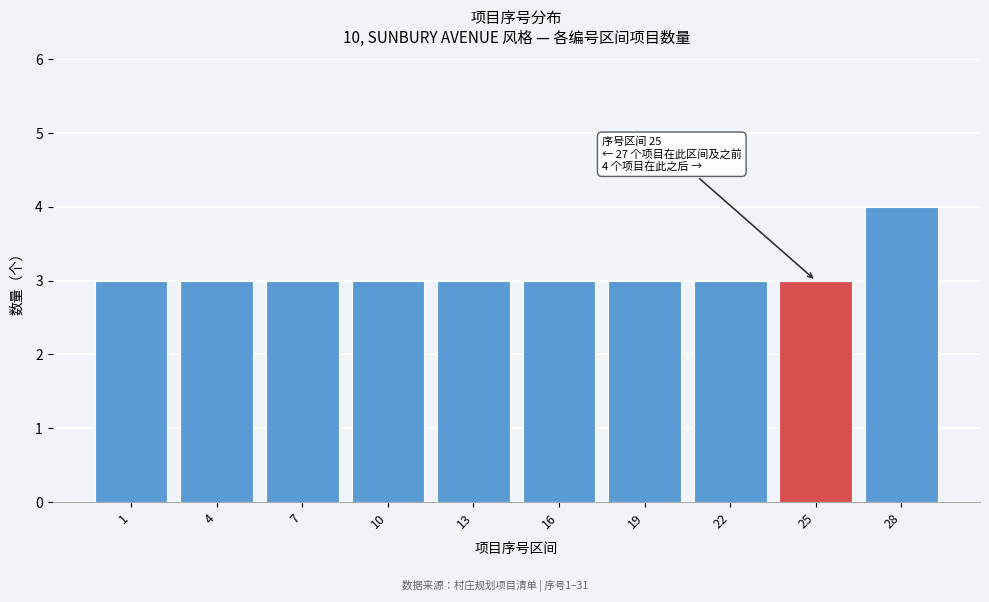

Reading right to left, transcribe all the data shown in this chart.

28=4	25=3	22=3	19=3	16=3	13=3	10=3	7=3	4=3	1=3